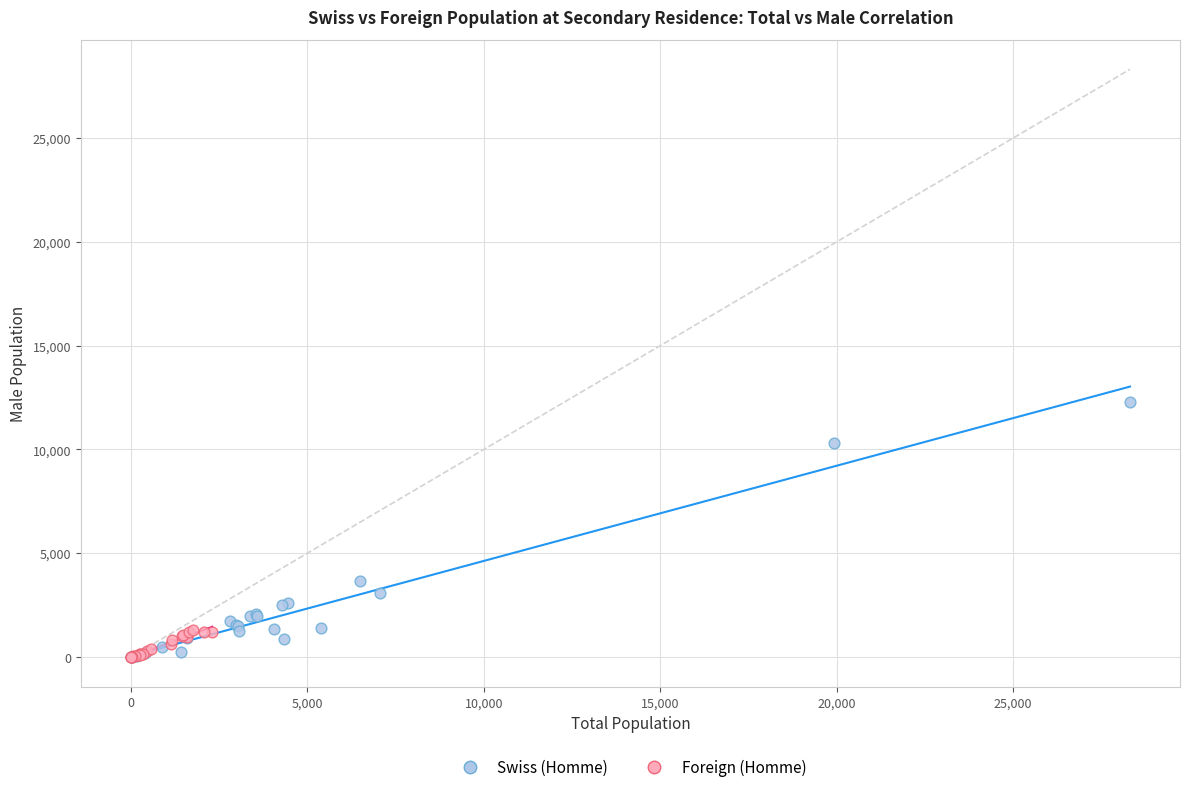

Which series has the widest spread of Y values?

Swiss (Homme)